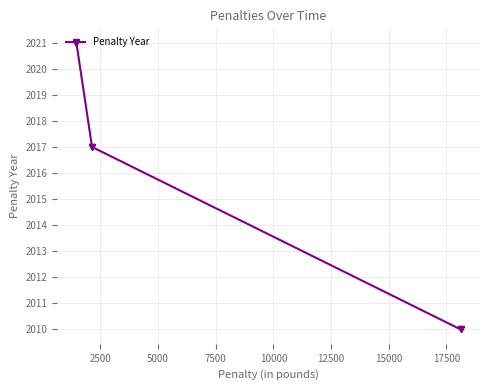

What is the average value?

2016